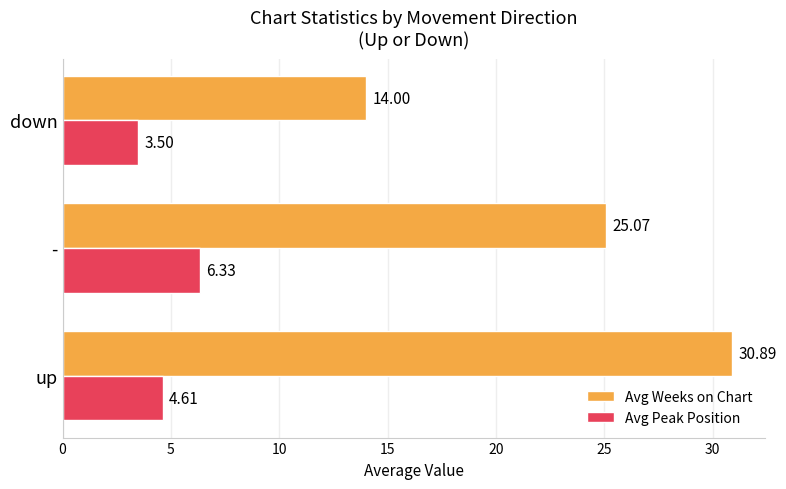

What are all the series names shown in the legend?

Avg Weeks on Chart, Avg Peak Position